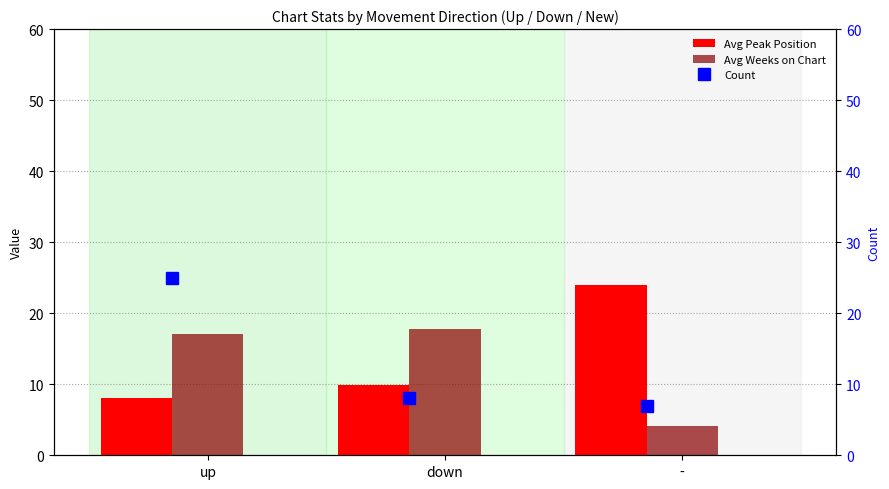

At which label does Avg Peak Position reach its minimum?

up